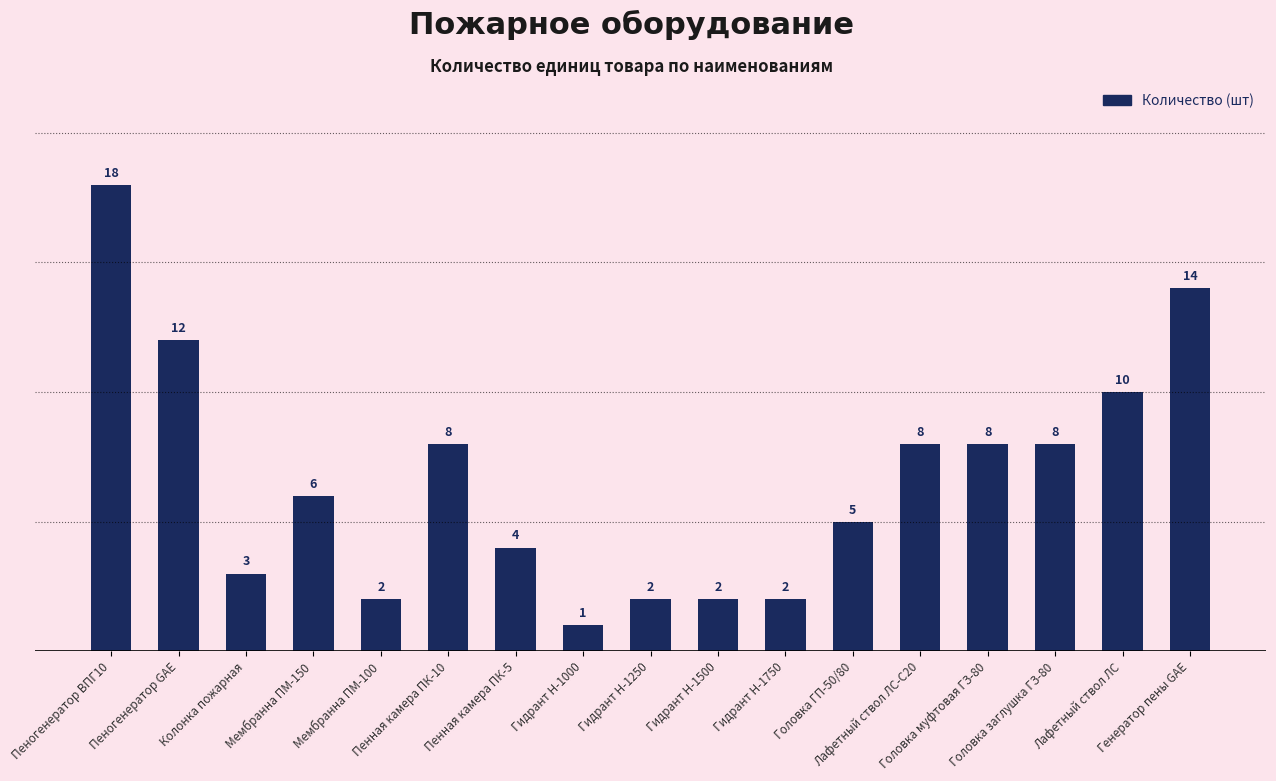

The value at Гидрант Н-1750 is 2. True or false?

True